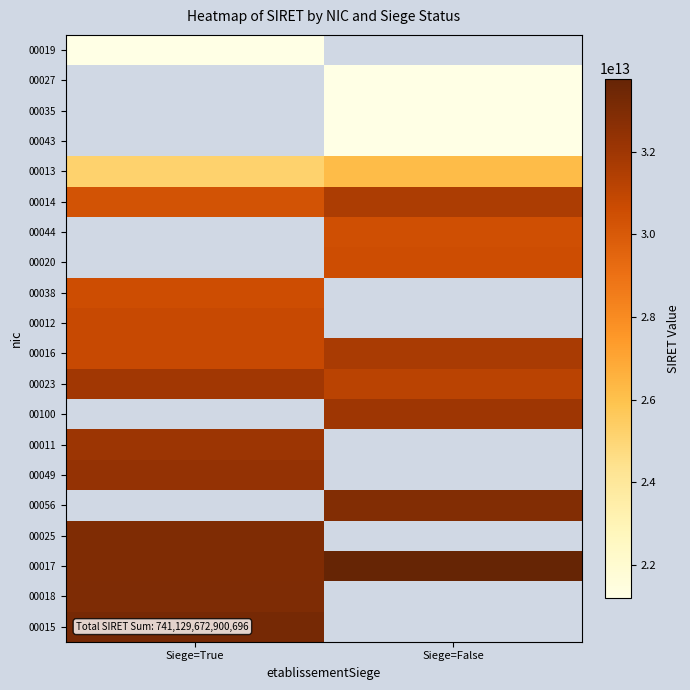

The value of 00035 at Siege=False is 13194145124969.9. True or false?

False